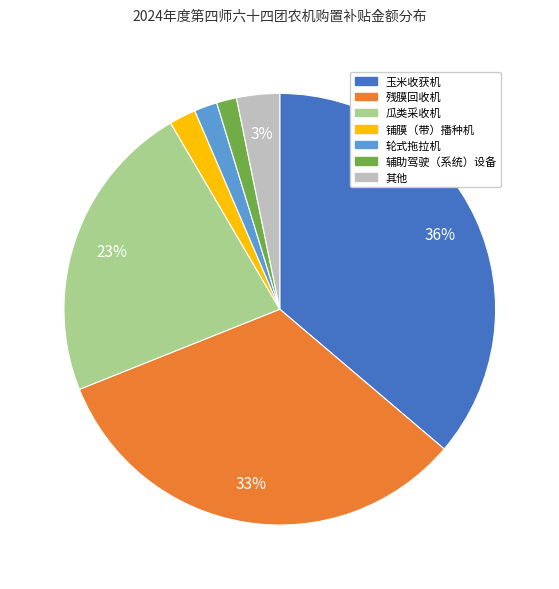

To the nearest percent, what is the difference between the largest and smallest slice percentages?

35%